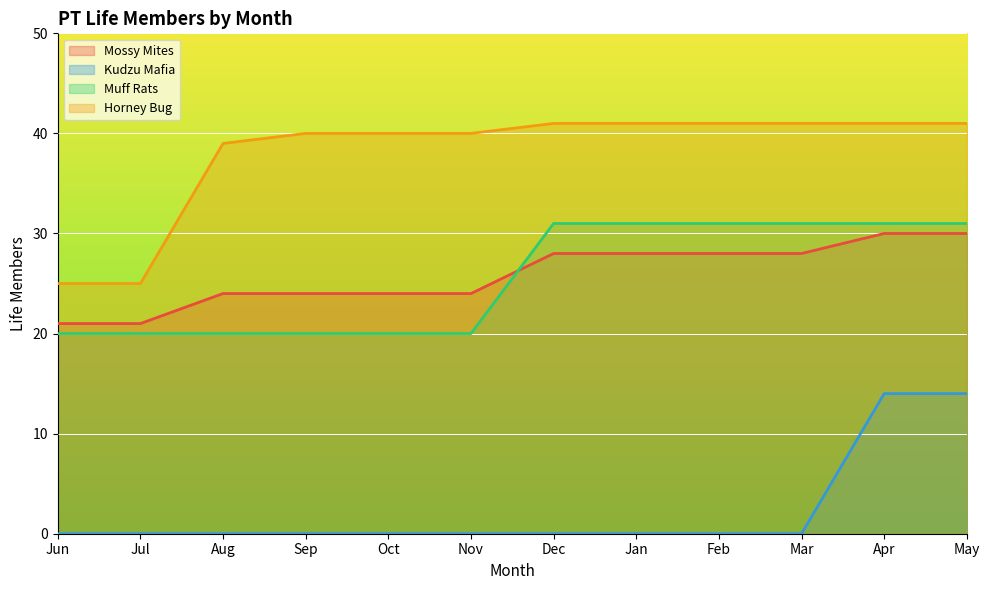

What is the sum of all Kudzu Mafia values?

28